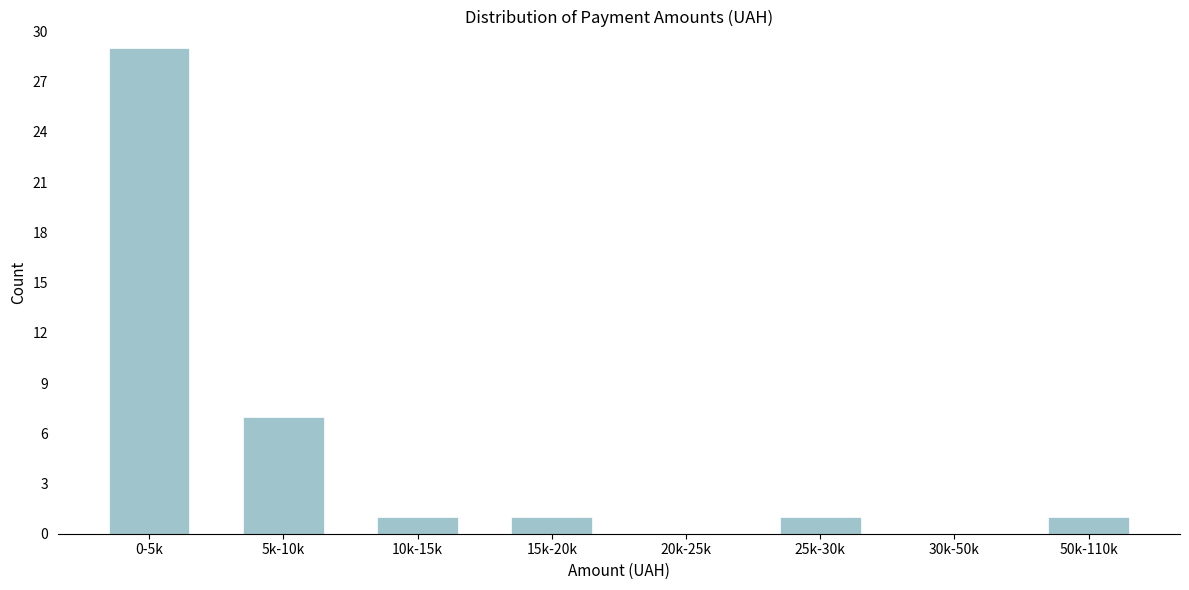

Reading left to right, extract all data points from this chart.

0-5k=29	5k-10k=7	10k-15k=1	15k-20k=1	20k-25k=0	25k-30k=1	30k-50k=0	50k-110k=1